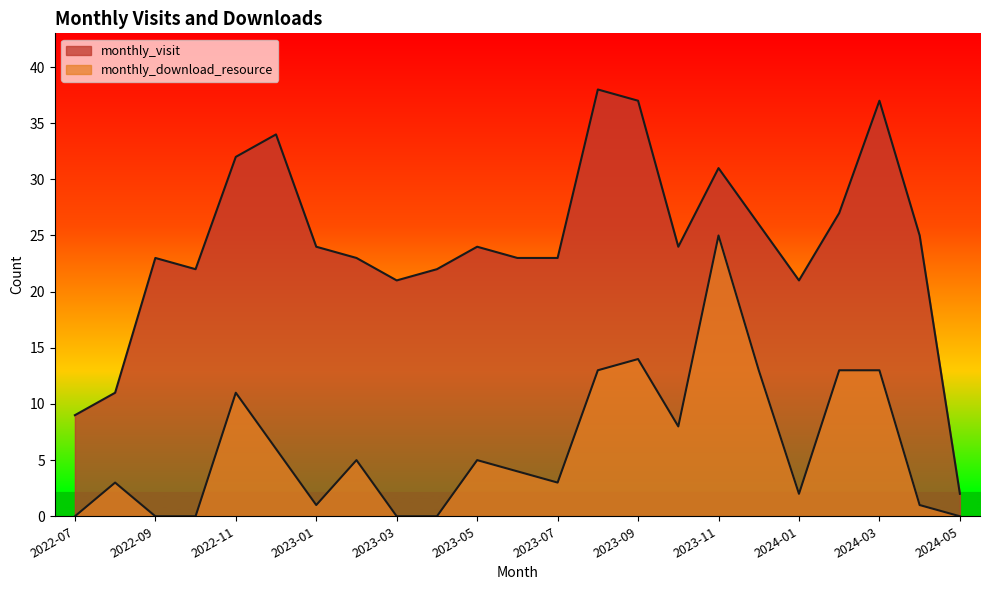

What is the difference between the maximum and minimum values in the monthly_download_resource series?

25